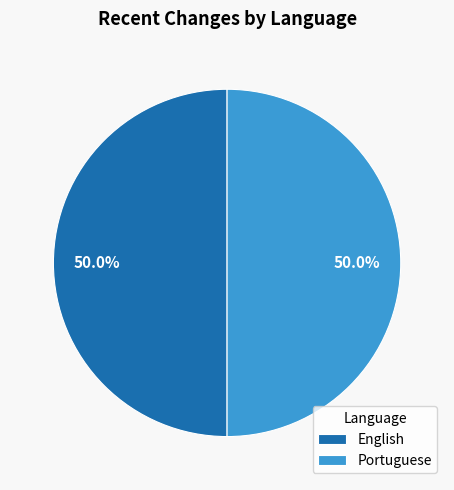

Do English and Portuguese together represent more than half of the pie?

Yes